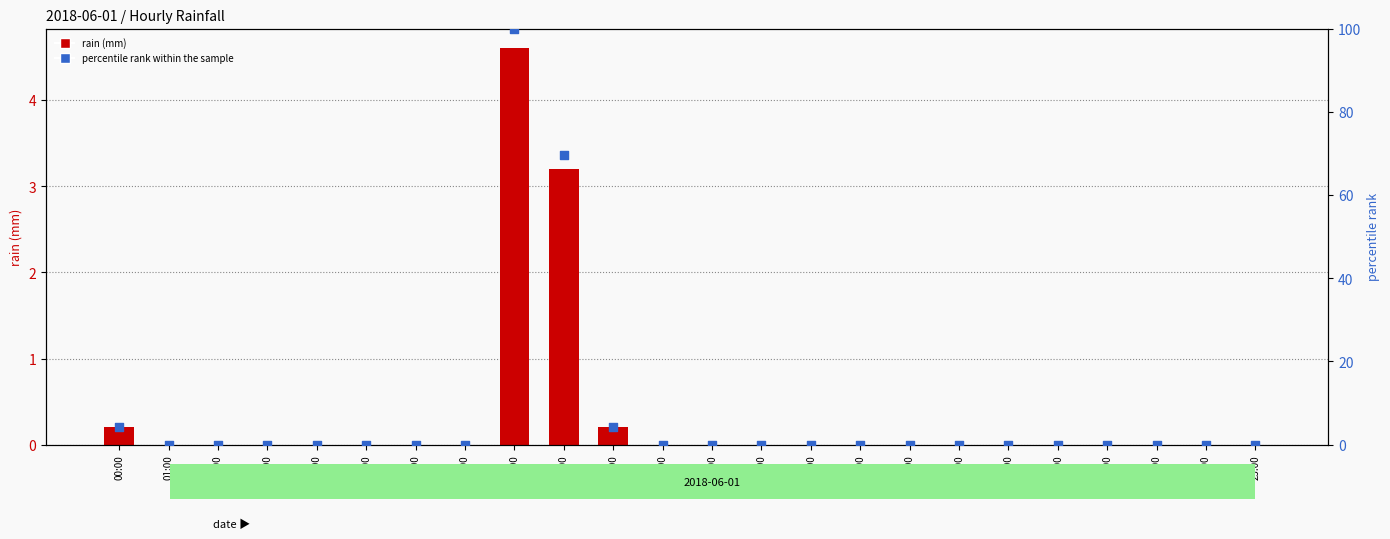

Which series reaches the minimum Y coordinate?

rain (mm)